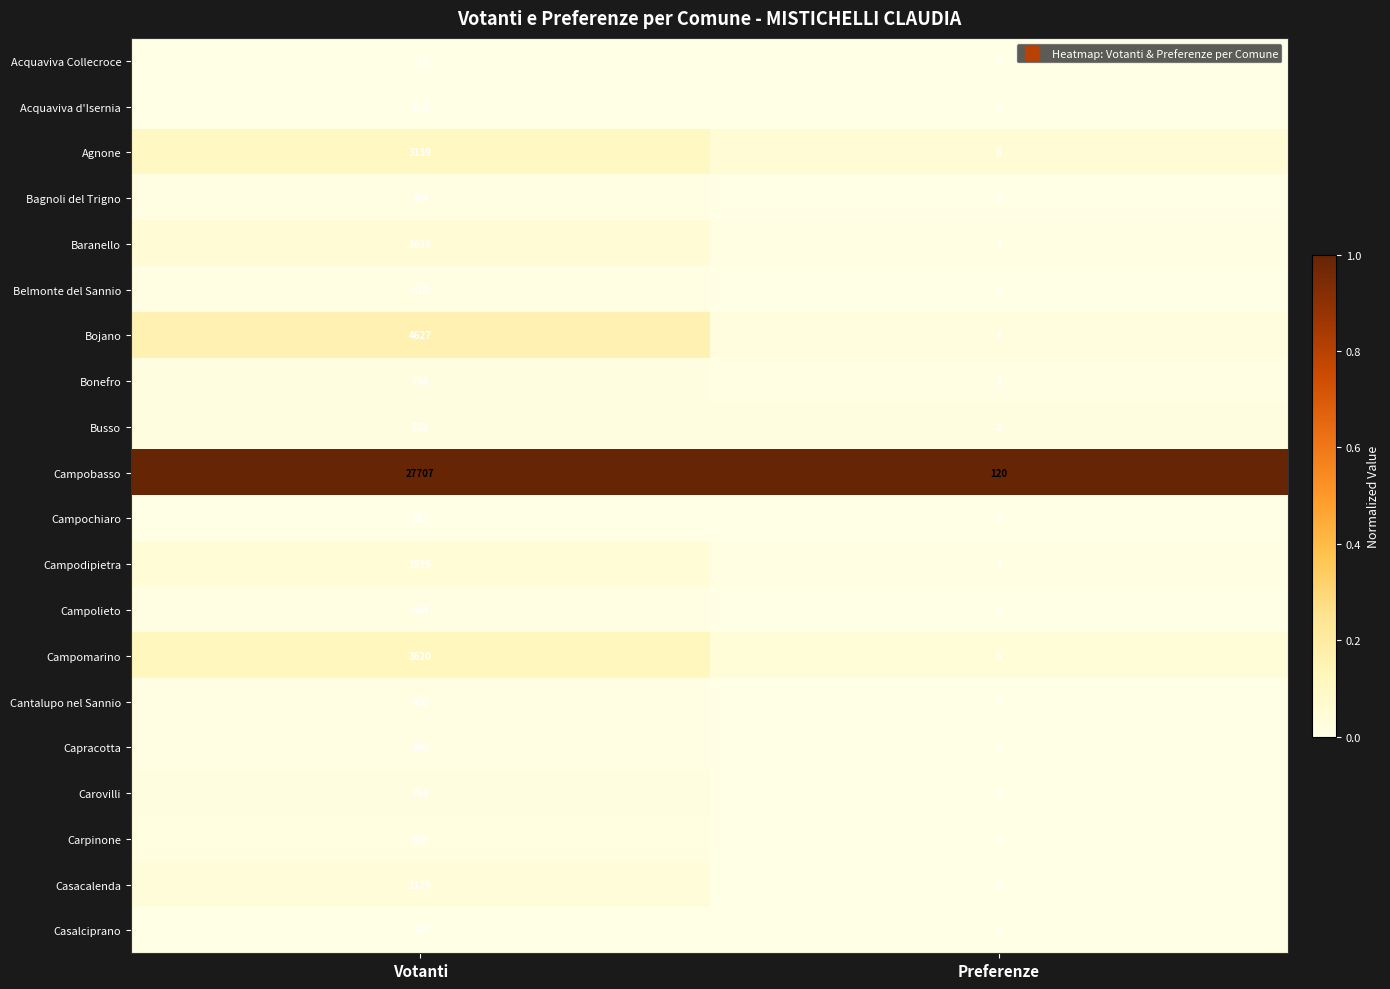

Rank the series by their maximum value, from lowest to highest.

Acquaviva d'Isernia, Casalciprano, Campochiaro, Acquaviva Collecroce, Cantalupo nel Sannio, Bagnoli del Trigno, Belmonte del Sannio, Campolieto, Capracotta, Carpinone, Busso, Bonefro, Carovilli, Casacalenda, Campodipietra, Baranello, Agnone, Campomarino, Bojano, Campobasso